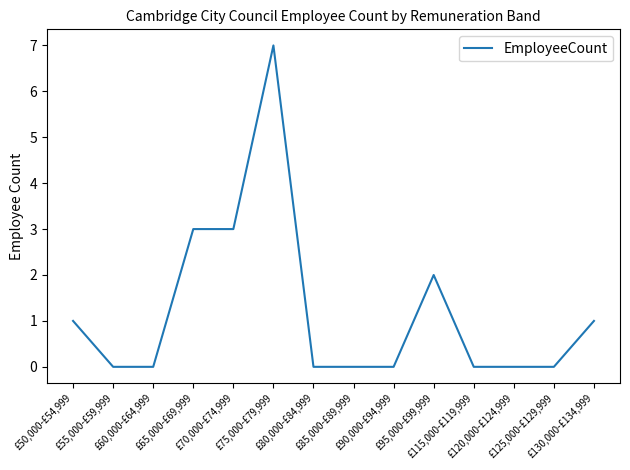

True or false: the data shows 2 at £65,000-£69,999.

False